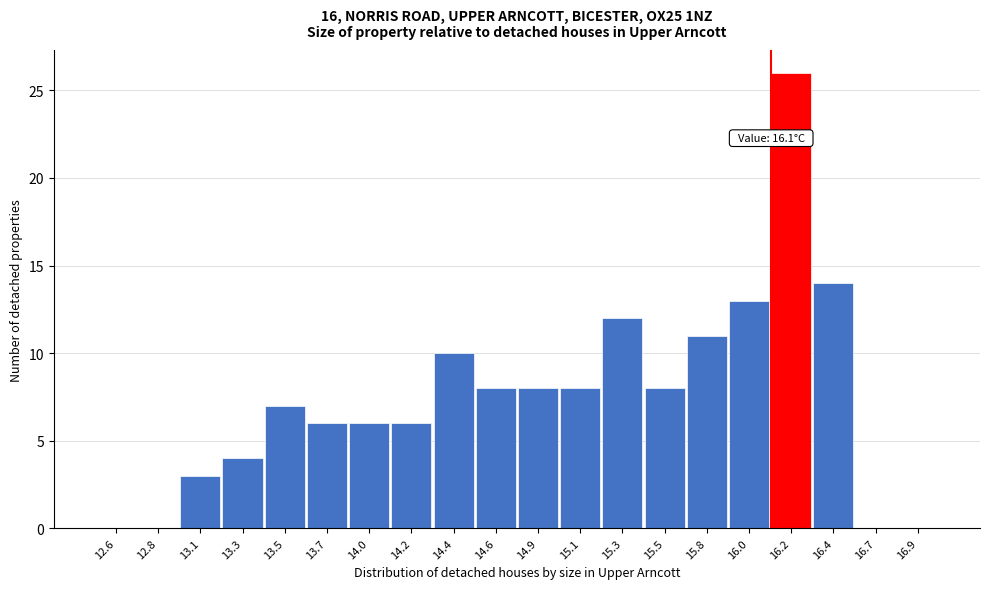

Which range on the x-axis has the tallest bar?

16.100 to 16.325